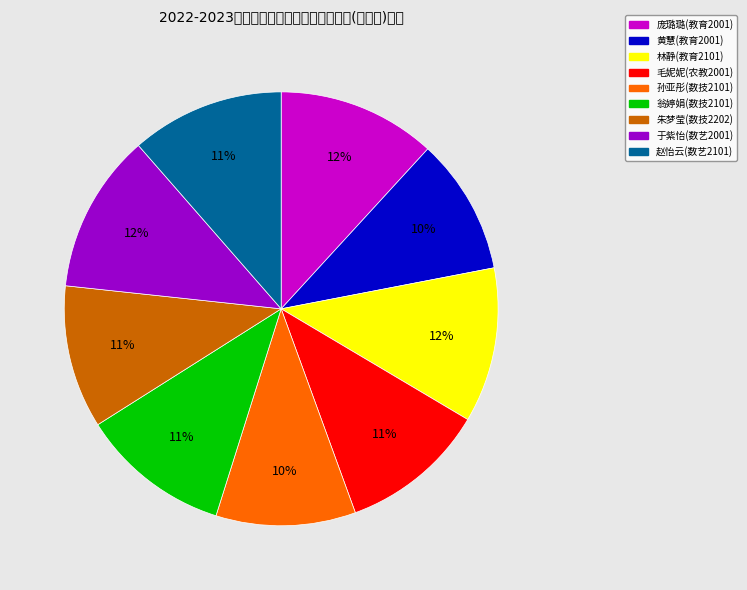

What is the ratio of the value at 庞璐璐(教育2001) to the value at 黄慧(教育2001)?

1.2